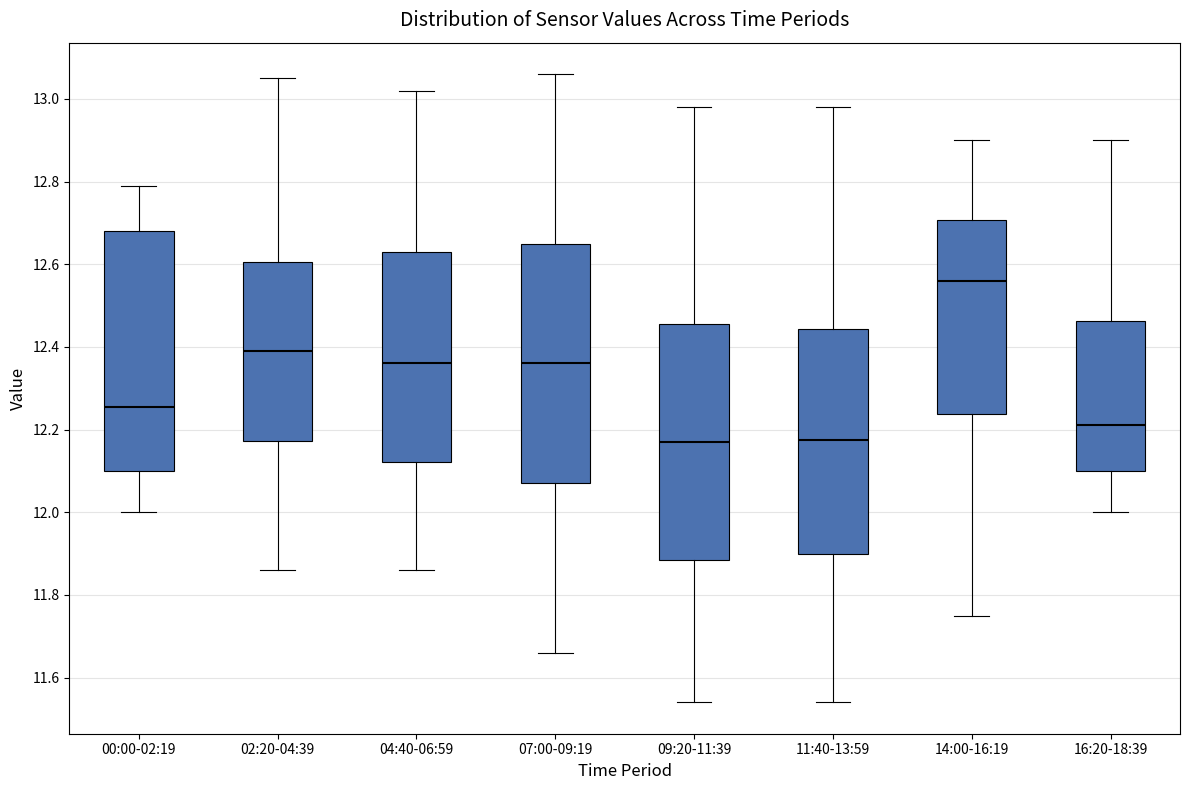

Where does the lower whisker of the box for 09:20-11:39 end on the y-axis? The values are not printed on the chart, so give them approximately, as read against the axis.

11.54